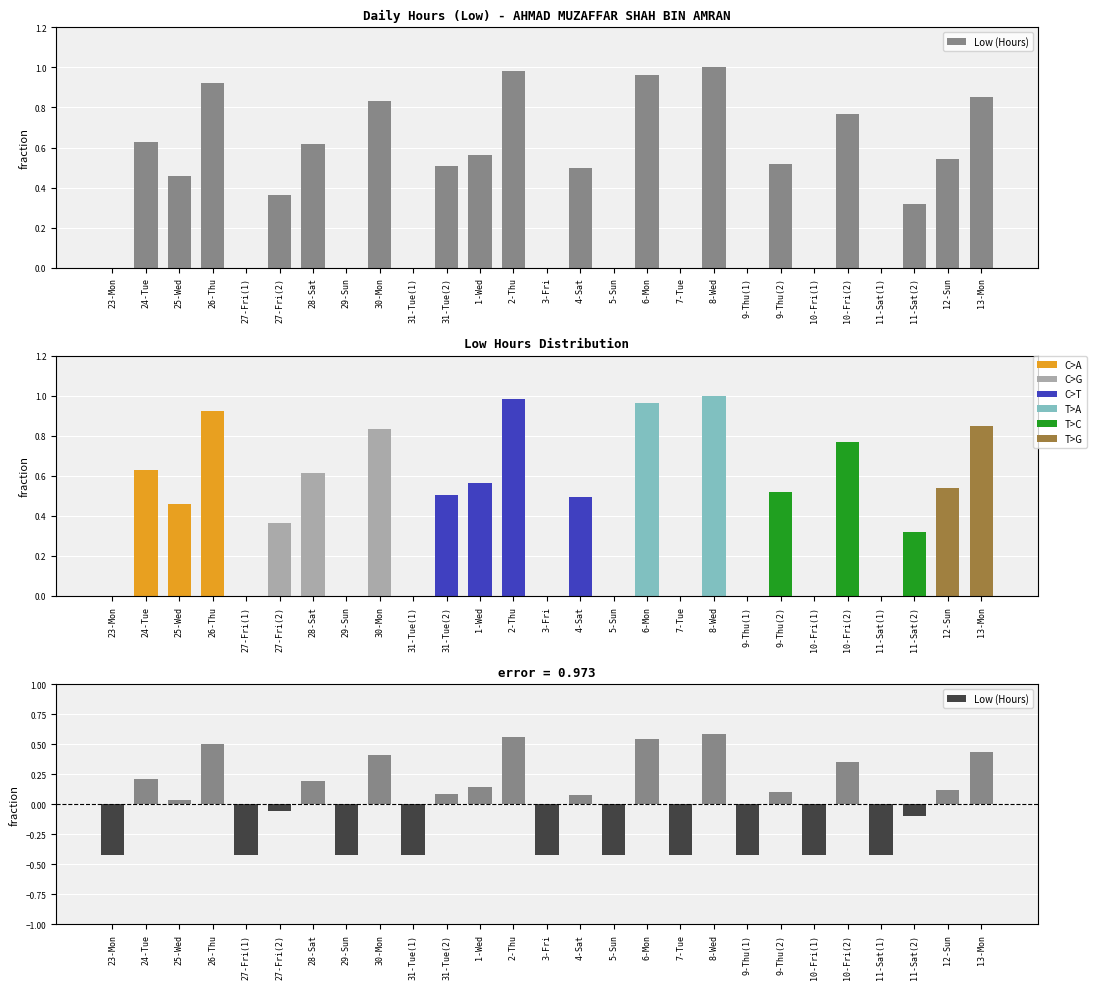

True or false: the data shows -0.2 at 11-Sat(2).

False